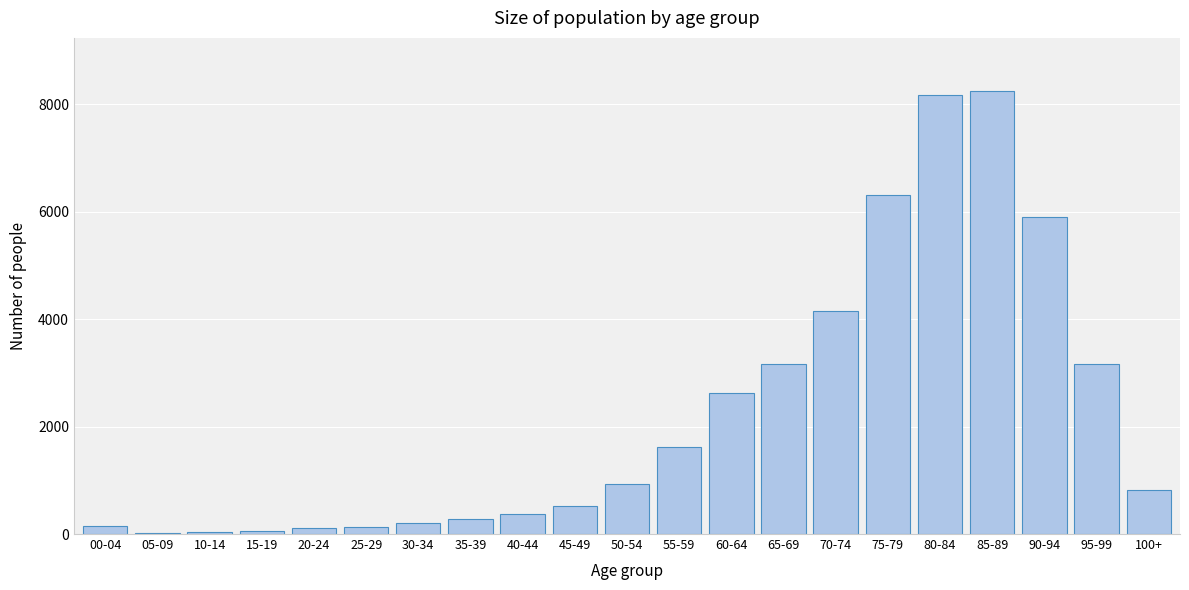

What is the ratio of the value at 65-69 to the value at 75-79?

0.5